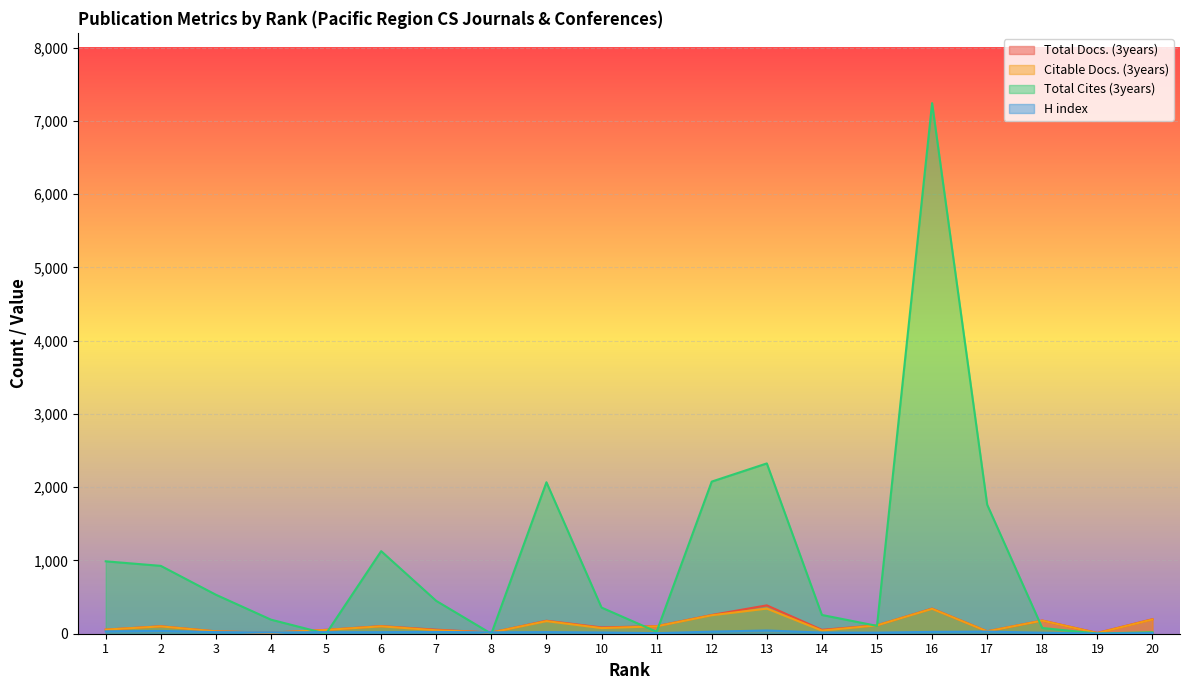

True or false: Citable Docs. (3years) has more than 1 interior local peaks.

True